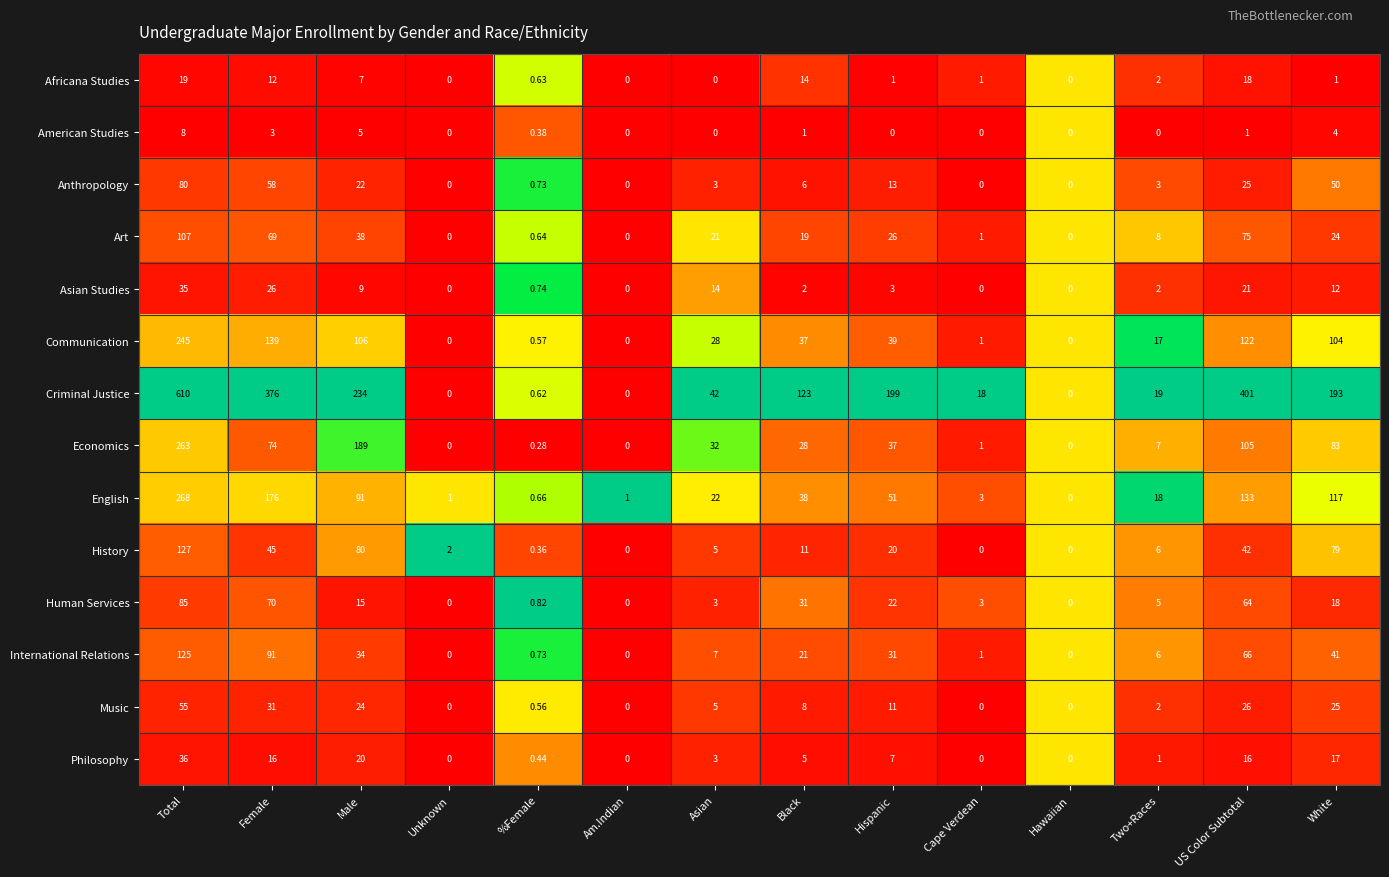

Which series has the widest spread of values?

Criminal Justice